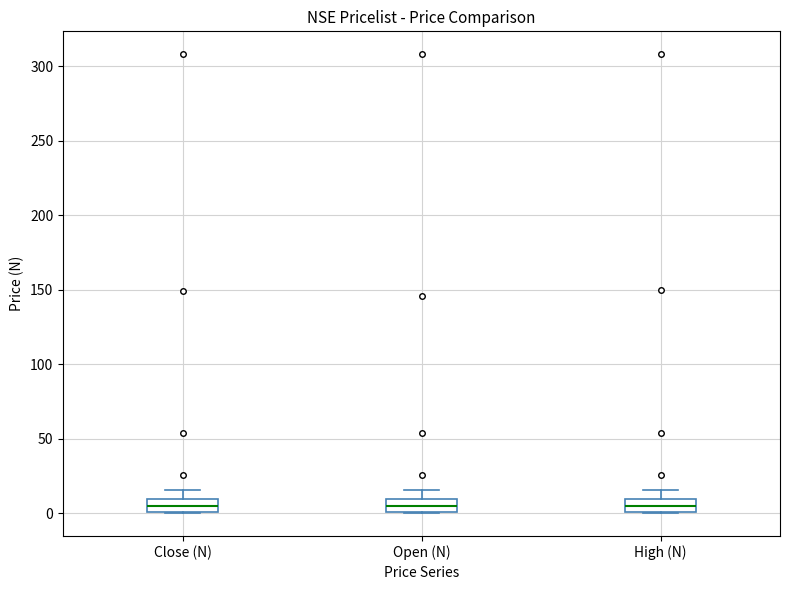

Reading left to right, read every box against the y-axis: the position of its median line, the range the box covers, and the ends of its whiskers. The values are not printed on the chart, so give them approximately, as read against the axis.

Close (N): median 5, box 0 to 10, whiskers 0 to 15
Open (N): median 5, box 0 to 10, whiskers 0 to 15
High (N): median 5, box 0 to 10, whiskers 0 to 15